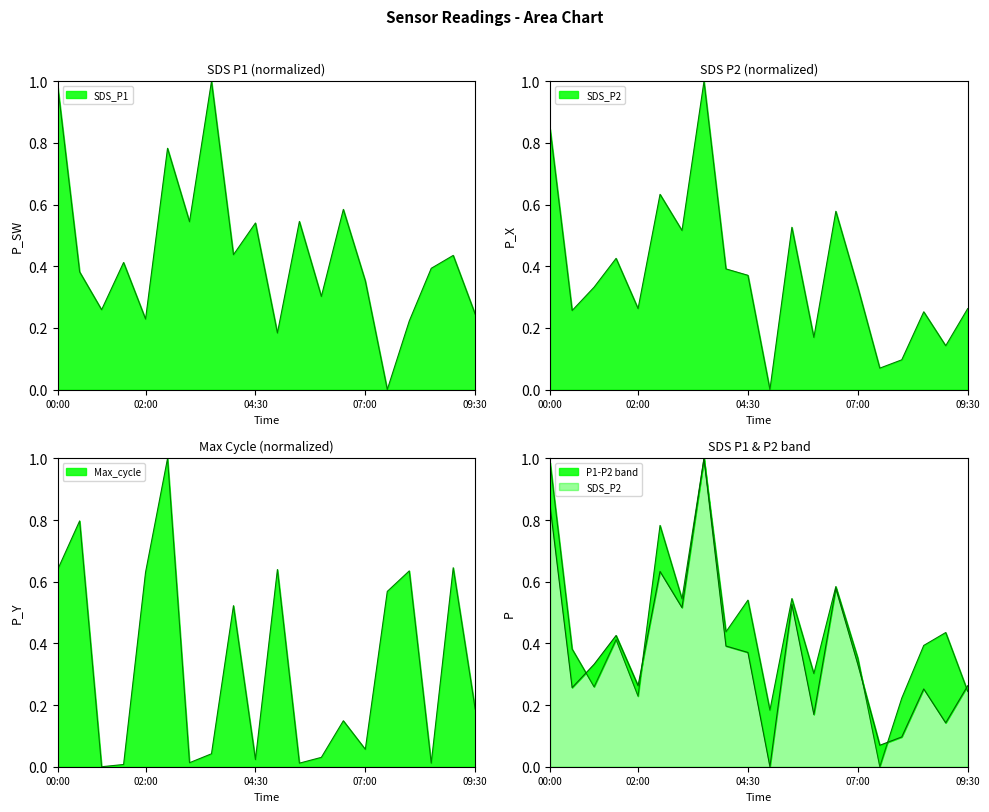

Reading left to right, transcribe all the data shown in this chart.

SDS_P1: 00:00=1.0	00:30=0.4	01:00=0.3	01:30=0.4	02:00=0.2	02:30=0.8	03:00=0.5	03:30=1.0	04:00=0.4	04:30=0.5	05:00=0.2	05:30=0.5	06:00=0.3	06:30=0.6	07:00=0.4	07:30=0.0	08:00=0.2	08:30=0.4	09:00=0.4	09:30=0.2
SDS_P2: 00:00=0.8	00:30=0.3	01:00=0.3	01:30=0.4	02:00=0.3	02:30=0.6	03:00=0.5	03:30=1.0	04:00=0.4	04:30=0.4	05:00=0.0	05:30=0.5	06:00=0.2	06:30=0.6	07:00=0.3	07:30=0.1	08:00=0.1	08:30=0.3	09:00=0.1	09:30=0.3
Max_cycle: 00:00=0.6	00:30=0.8	01:00=0.0	01:30=0.0	02:00=0.6	02:30=1.0	03:00=0.0	03:30=0.0	04:00=0.5	04:30=0.0	05:00=0.6	05:30=0.0	06:00=0.0	06:30=0.1	07:00=0.1	07:30=0.6	08:00=0.6	08:30=0.0	09:00=0.6	09:30=0.2